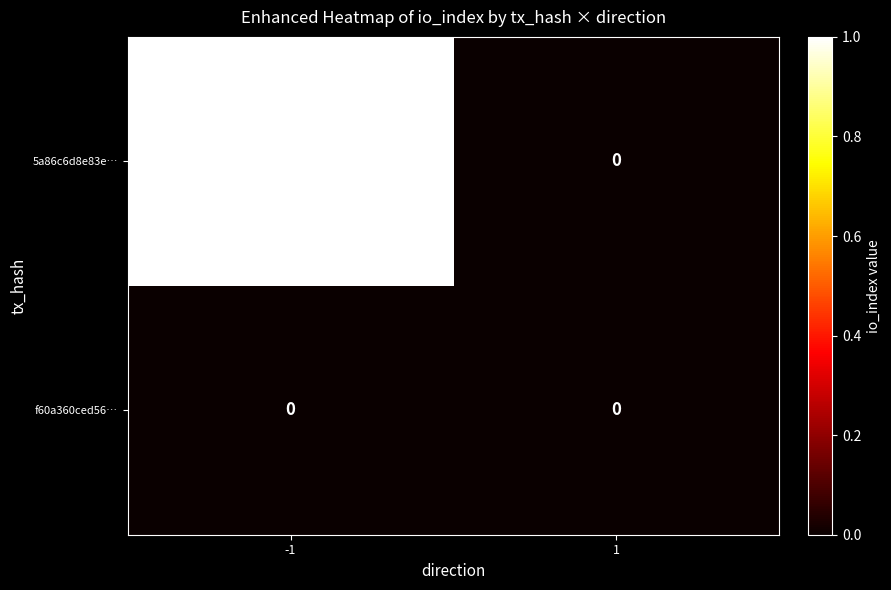

At which category is the sum across all series the highest?

-1